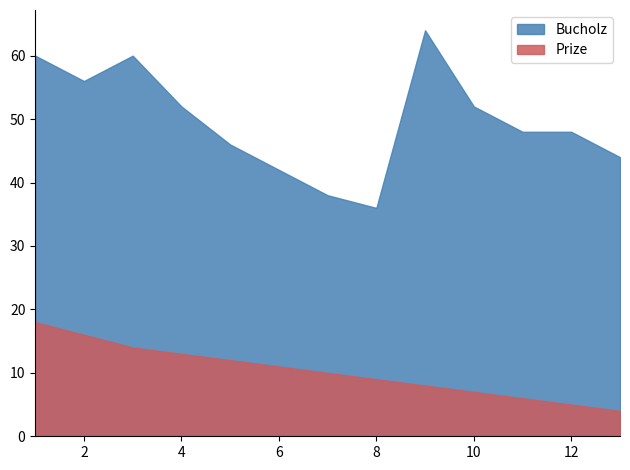

True or false: Bucholz and Prize cross at least once.

False